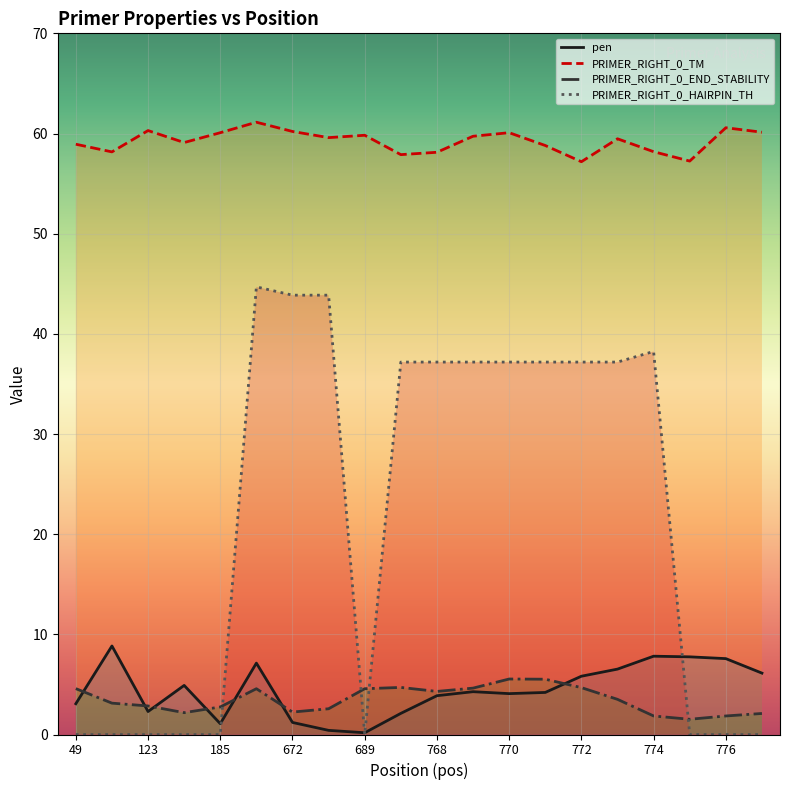

How many series are shown in this chart?

4